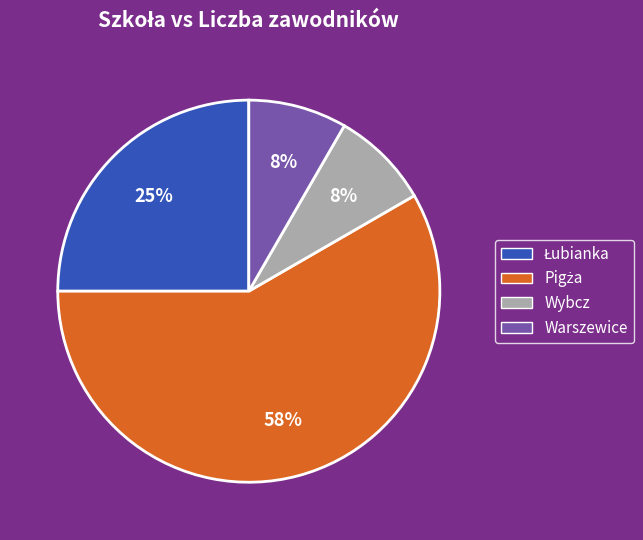

True or false: Warszewice accounts for 8% of the total.

True